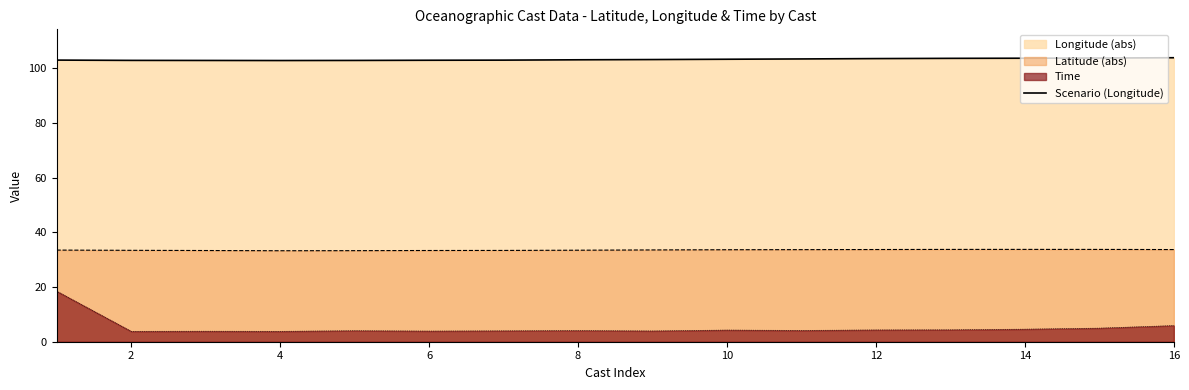

What is the difference between the maximum and minimum values in the Time series?

14.7